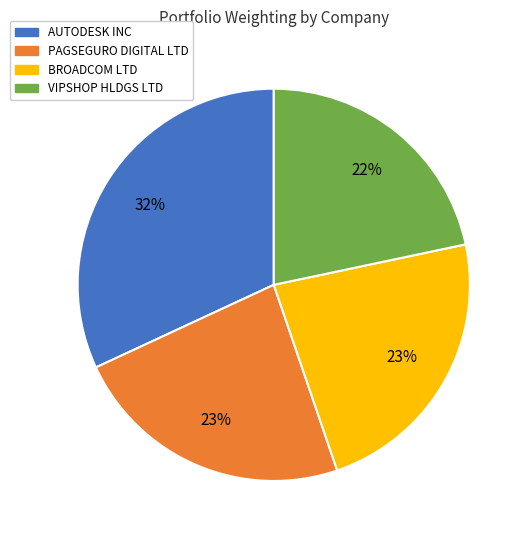

Is it true that BROADCOM LTD is 14% of the pie?

False